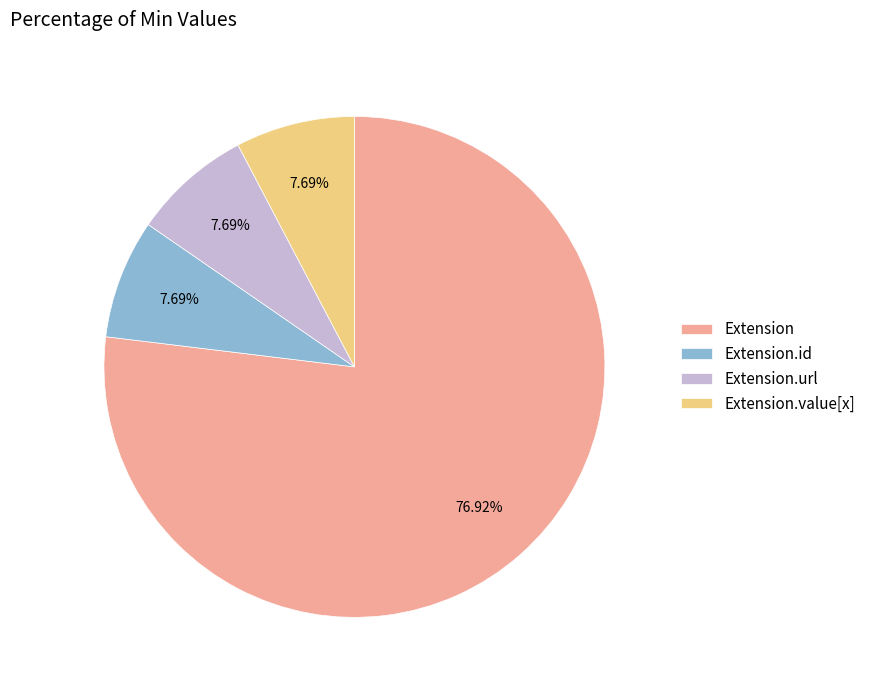

How many slices are in this pie chart?

4